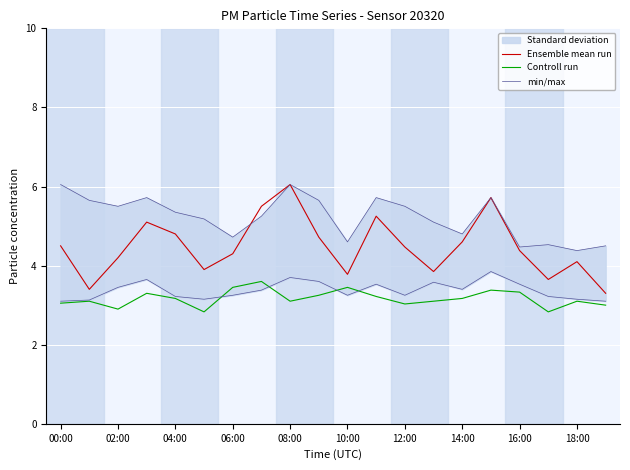

True or false: Controll run and Ensemble mean run cross at least once.

False